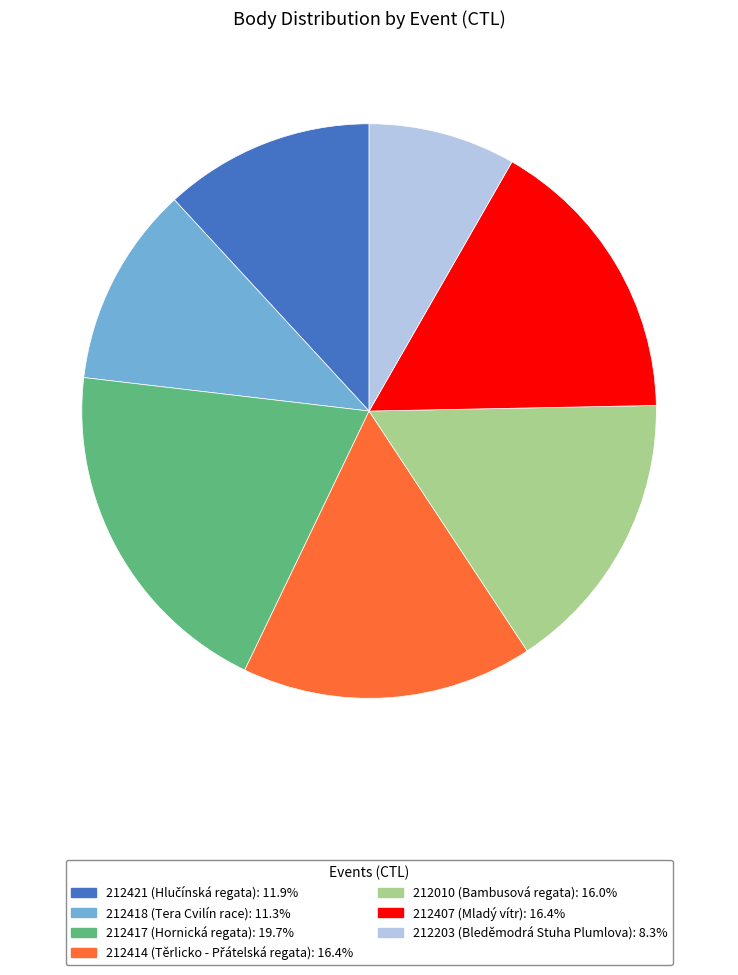

The 212407 slice represents 22% of the pie. True or false?

False